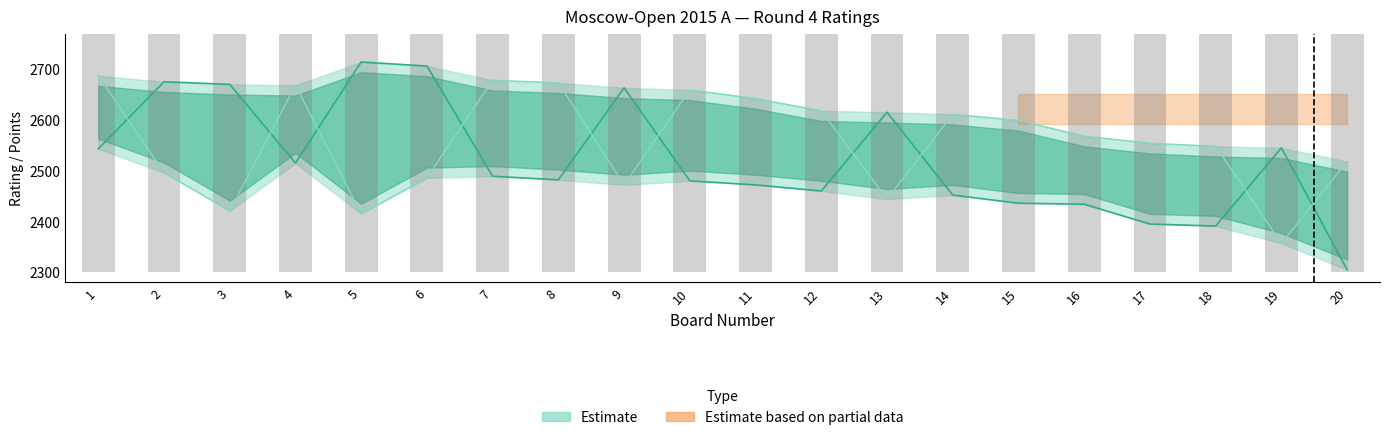

What is the value of the Black Rating bar at the 20th from the left?

2518